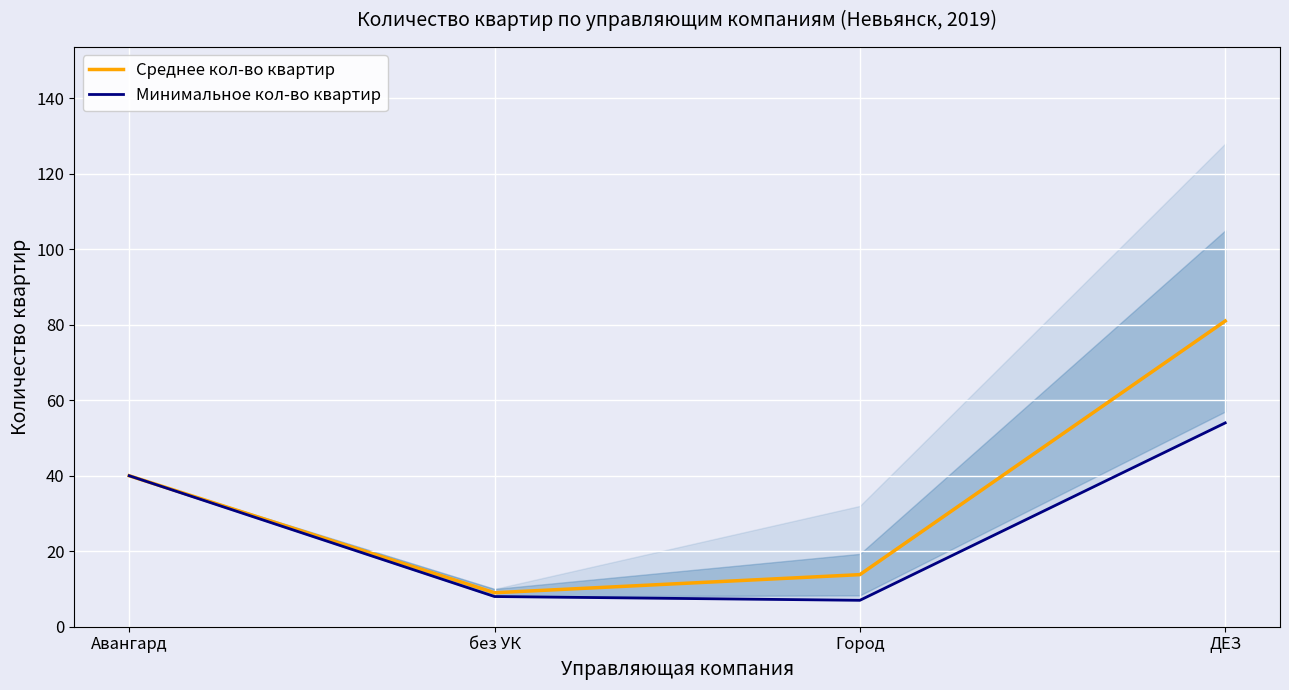

What is the minimum value shown in the chart?

7.0